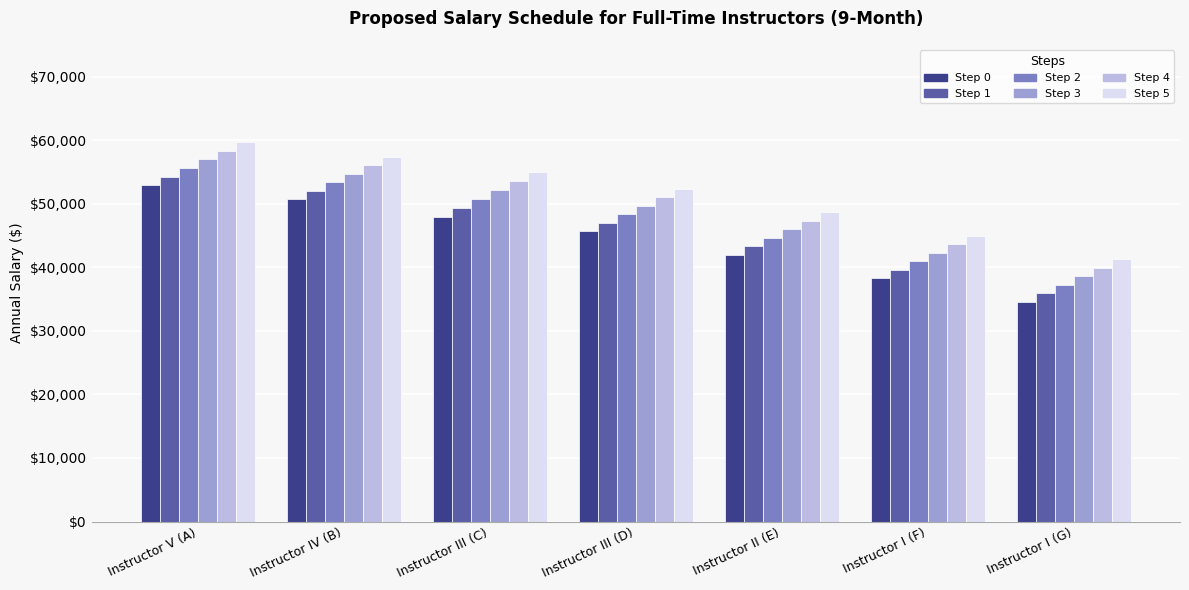

How many groups of bars are there?

7